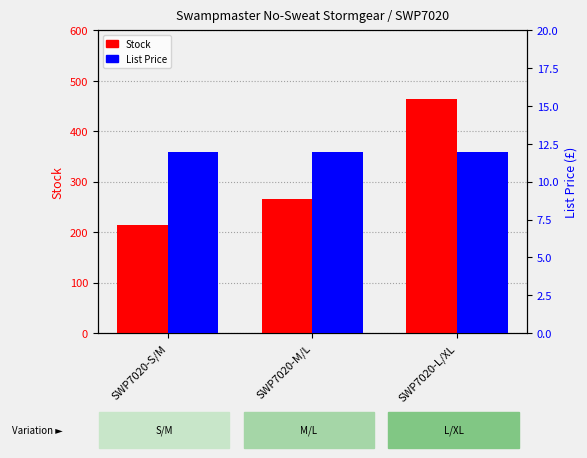

Rank the categories by Stock value from highest to lowest.

SWP7020-L/XL, SWP7020-M/L, SWP7020-S/M